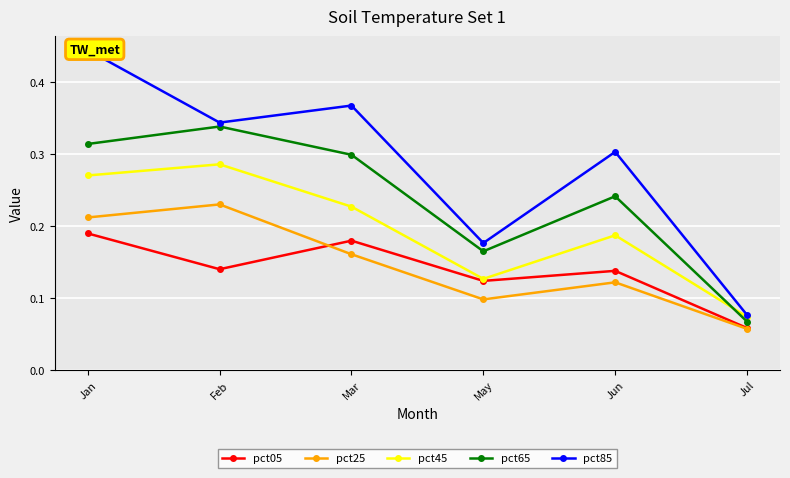

At how many categories does at least one series exceed 0?

6